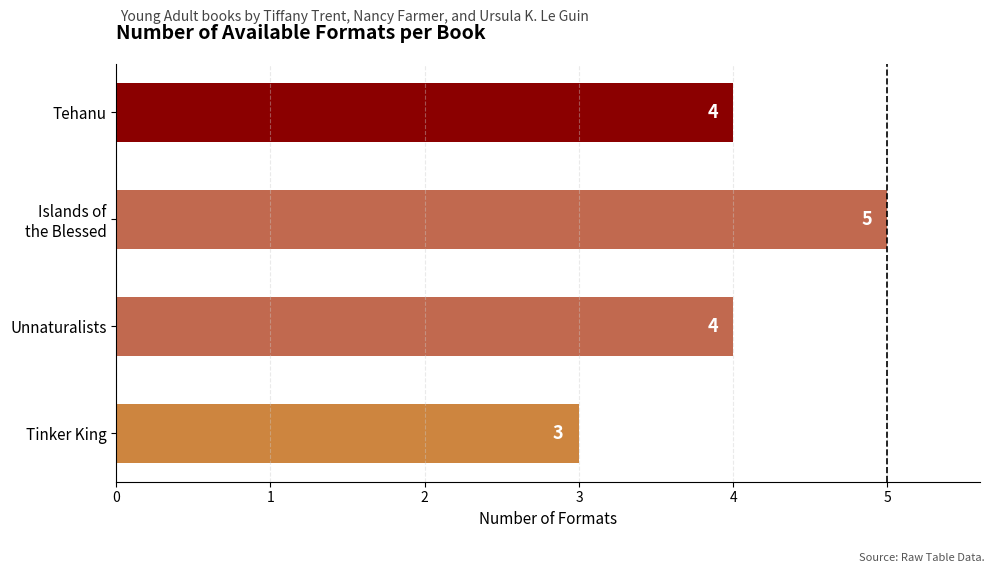

What is the difference between the maximum and minimum values?

2